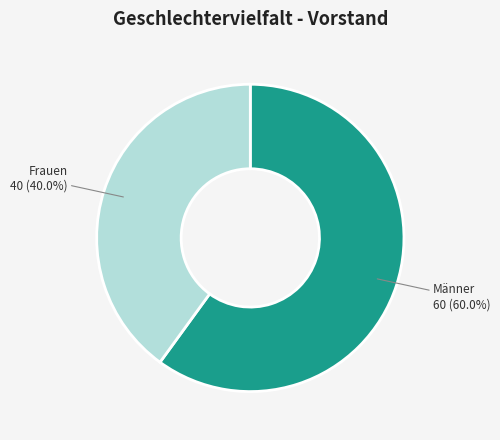

How many slices are in this pie chart?

2